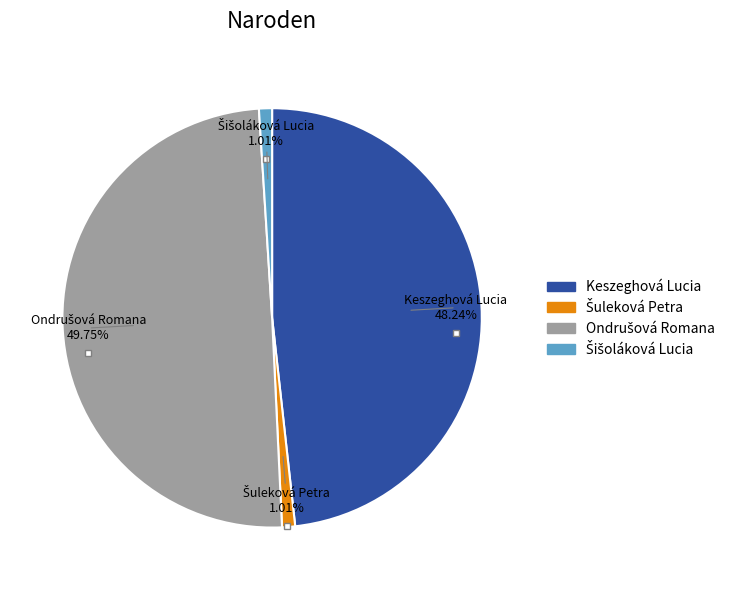

Is there a majority slice in this chart?

No